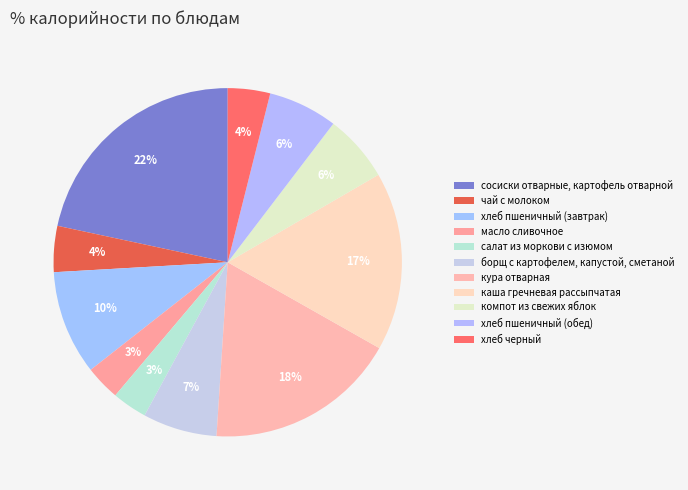

The хлеб пшеничный (обед) slice represents 6% of the pie. True or false?

True